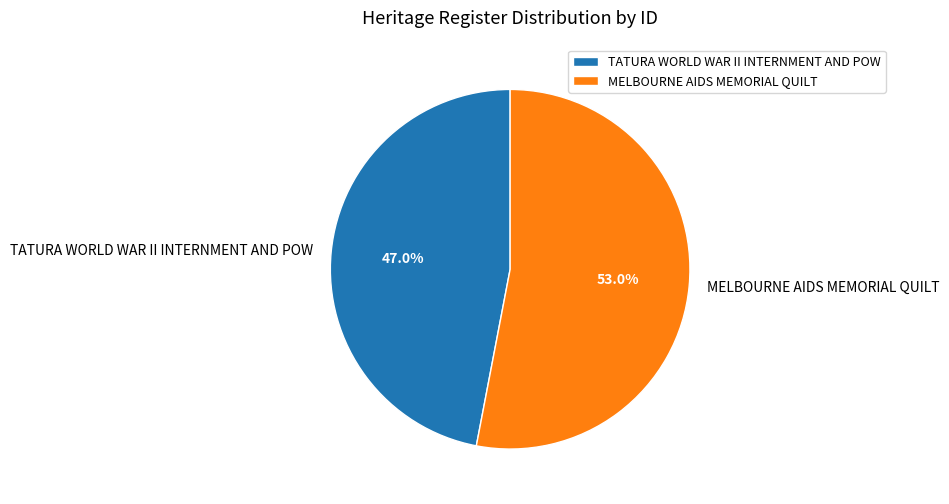

Count the number of slices in the pie.

2